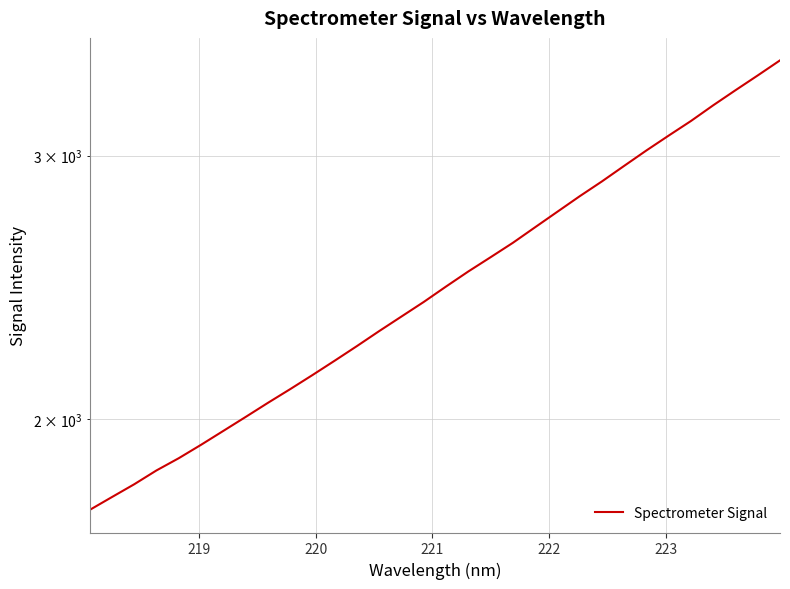

How many values are below 2453?

16